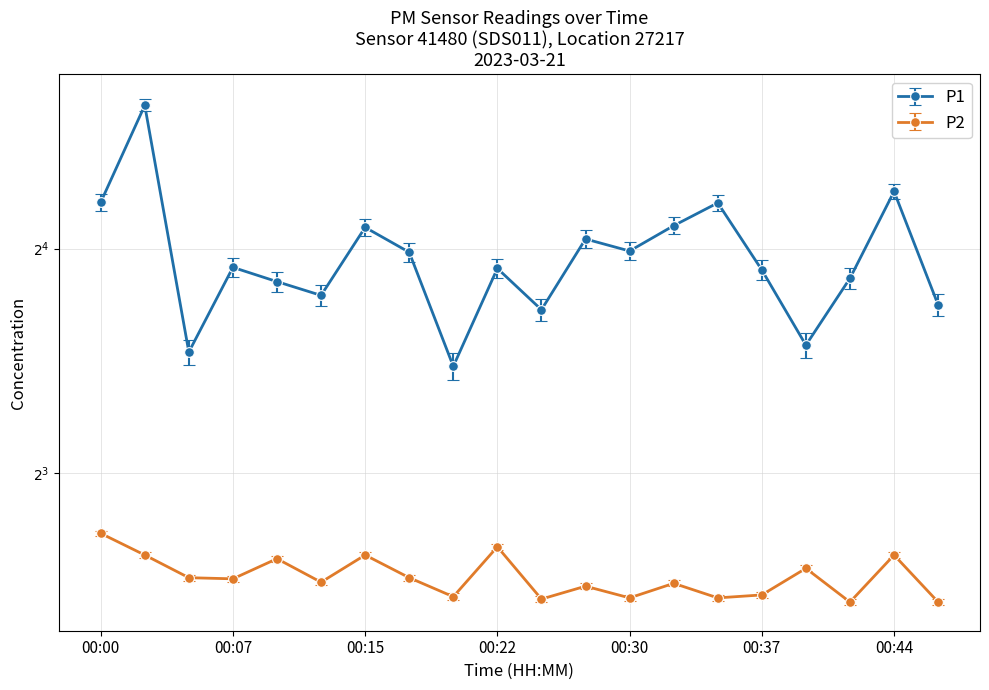

What is the minimum value for P1?

11.1